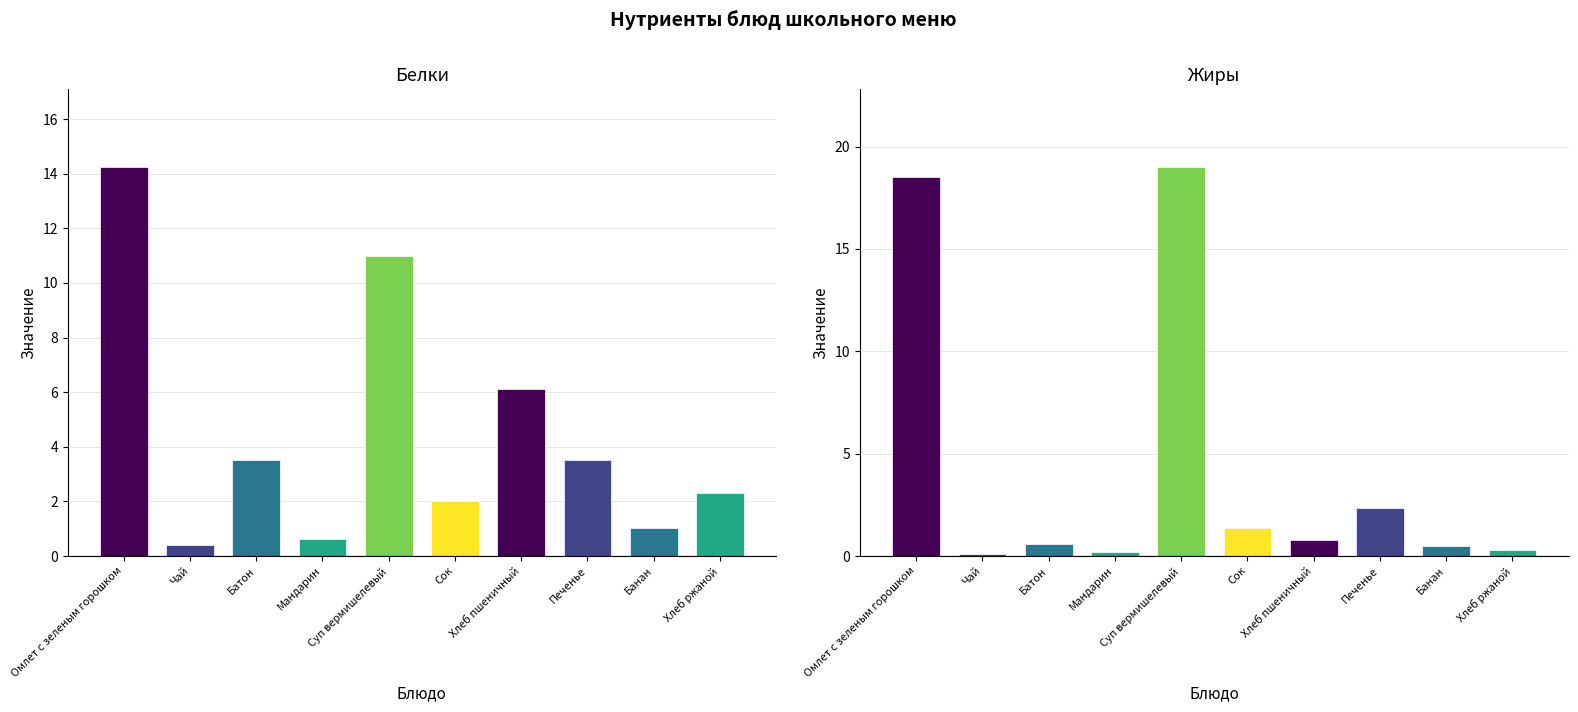

What is the approximate value of Белки at Суп вермишелевый?

11.0